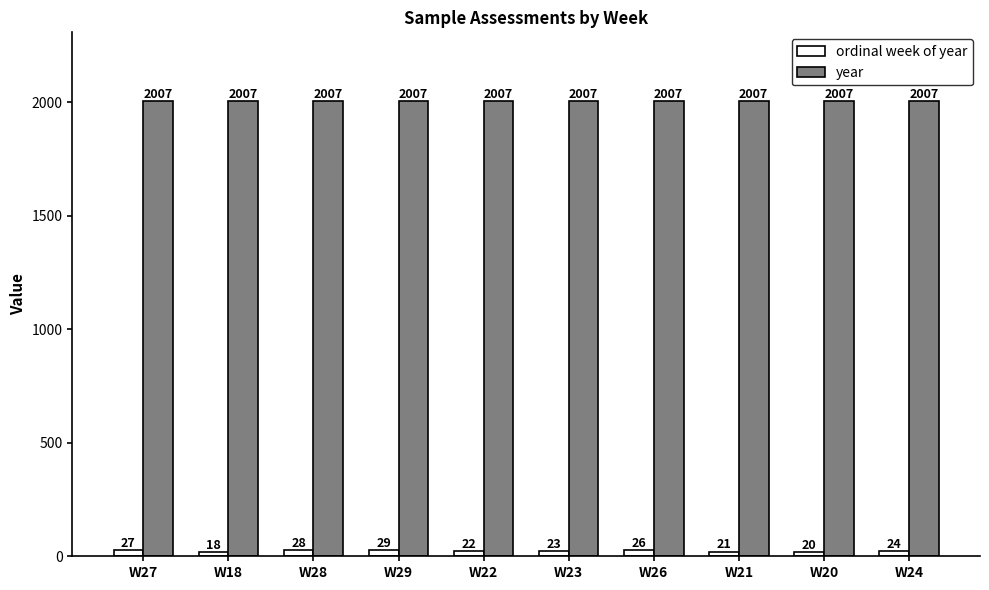

What is the sum of all ordinal week of year values?

238